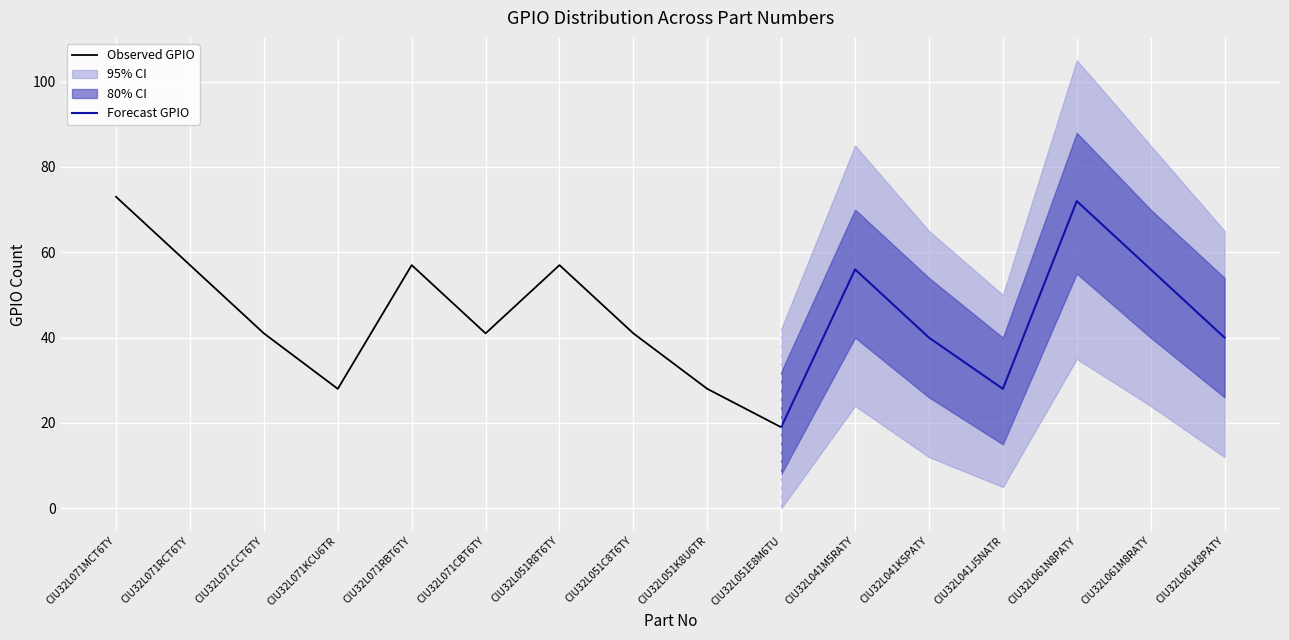

Is it true that Observed GPIO equals 19 at CIU32L051E8M6TU?

True